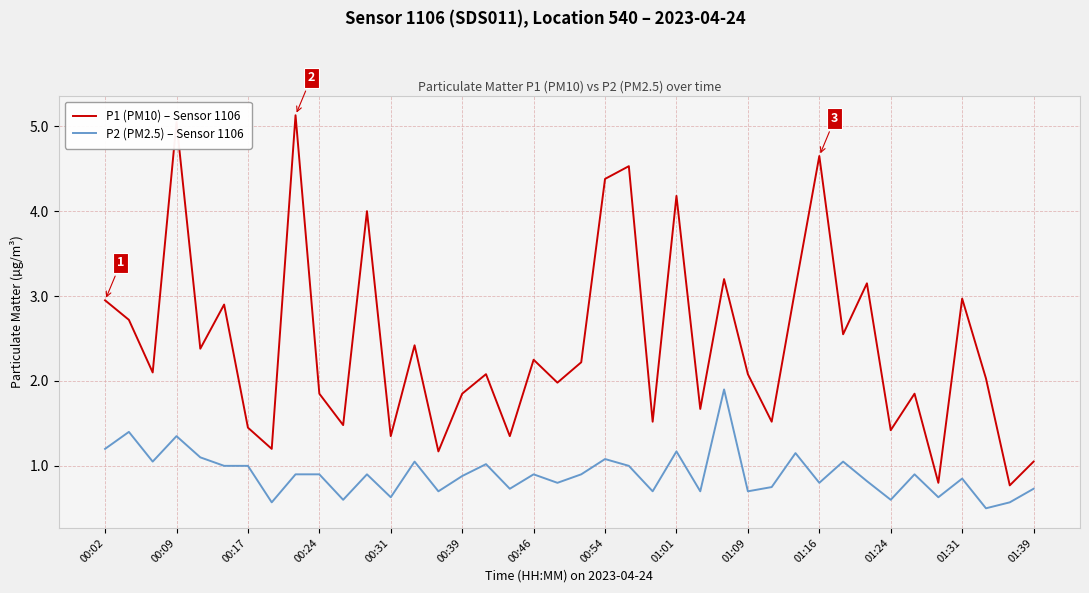

Which series has the widest spread of values?

P1 (PM10) – Sensor 1106